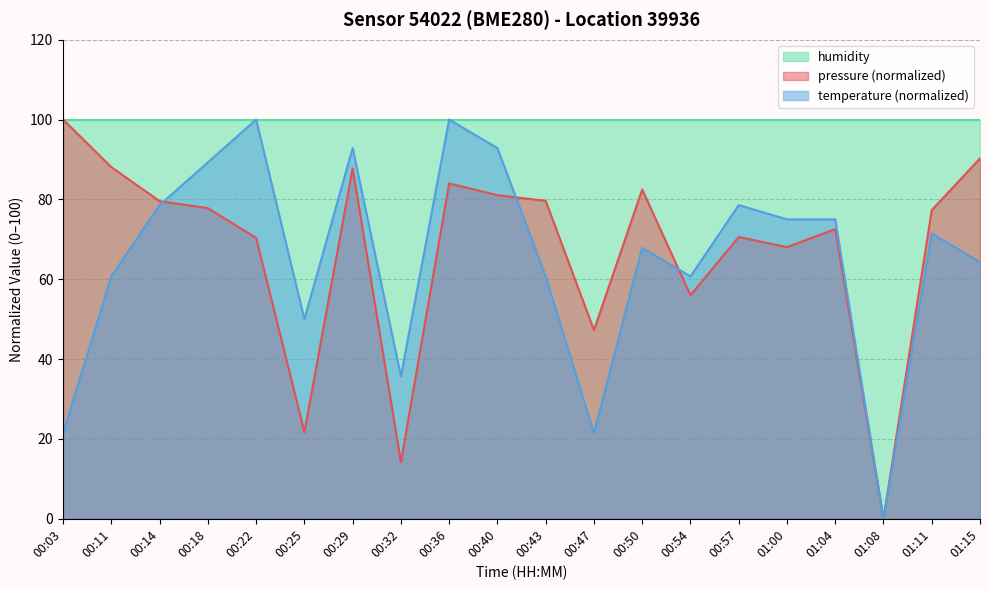

What are all the series names shown in the legend?

humidity, pressure (normalized), temperature (normalized)